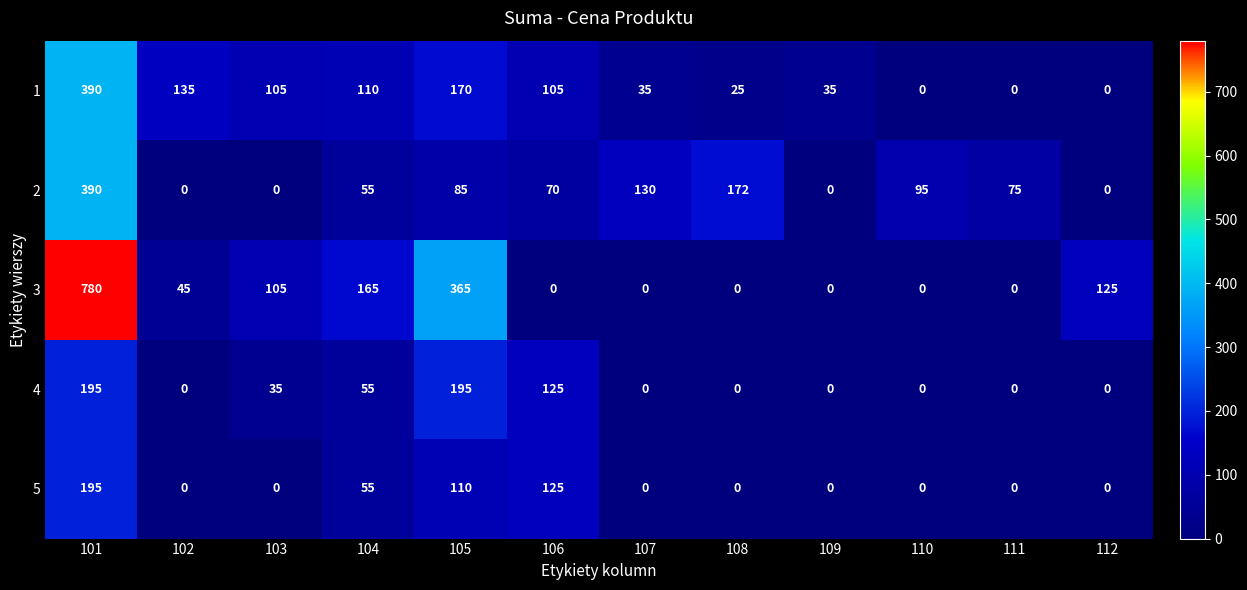

Is it true that 1 equals 151 at 106?

False